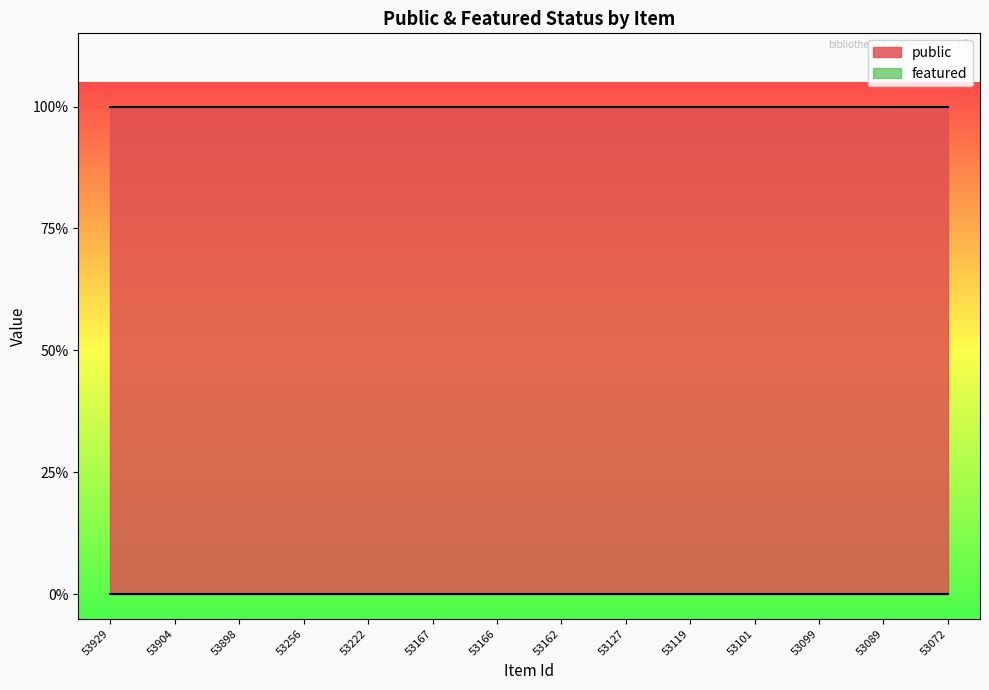

True or false: public and featured cross at least once.

False